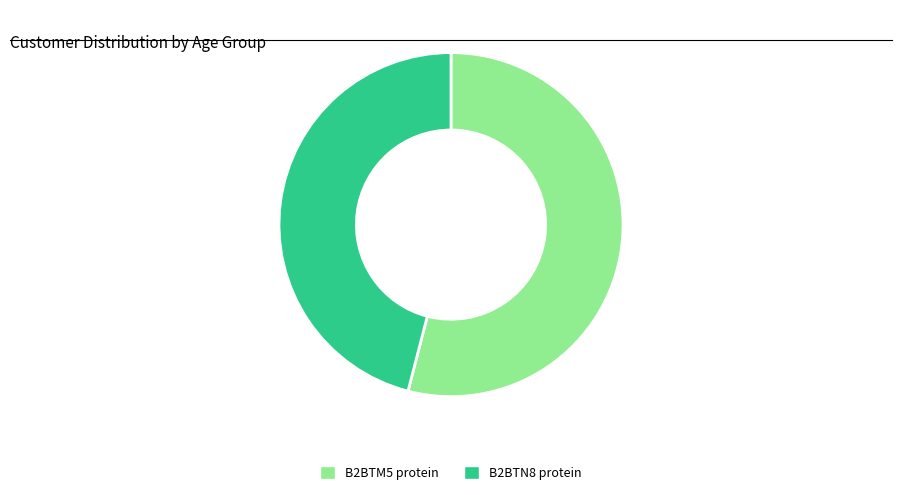

Is there any slice that represents more than half of the pie?

Yes